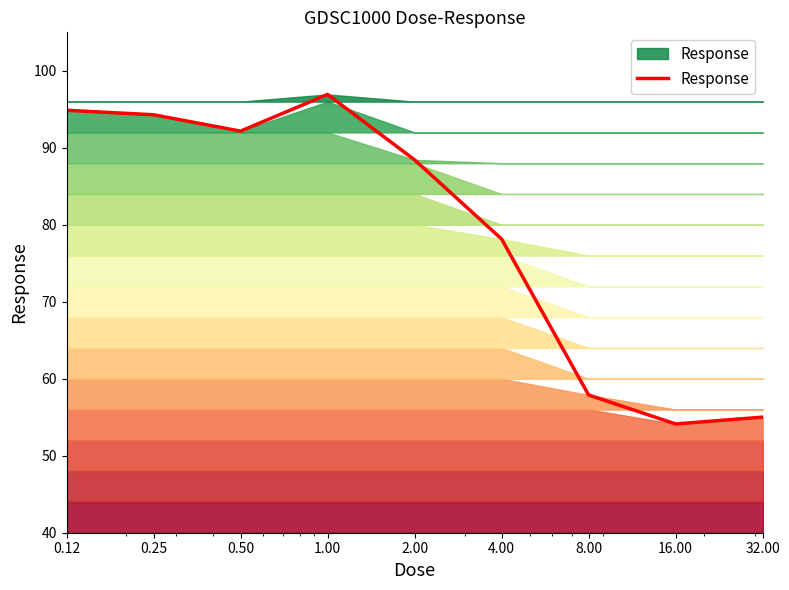

What is the difference between the maximum and minimum values?

42.8